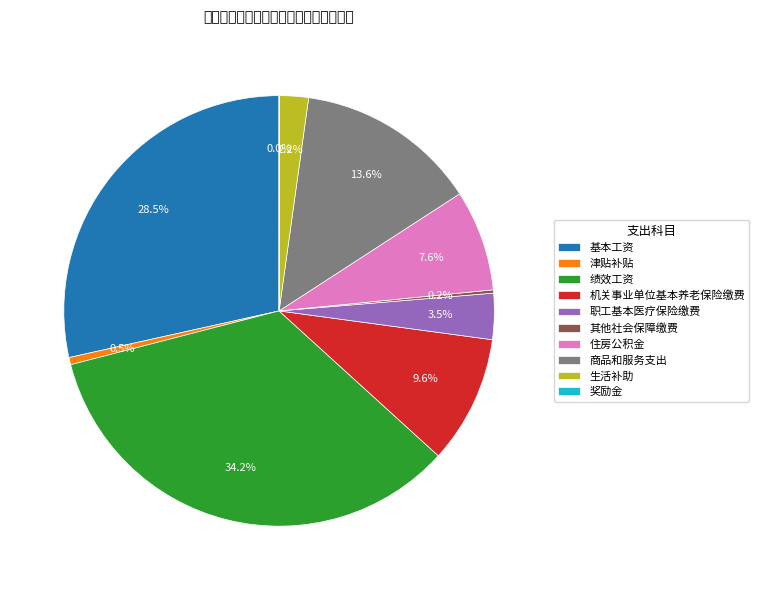

Which category has the biggest portion of the pie?

绩效工资